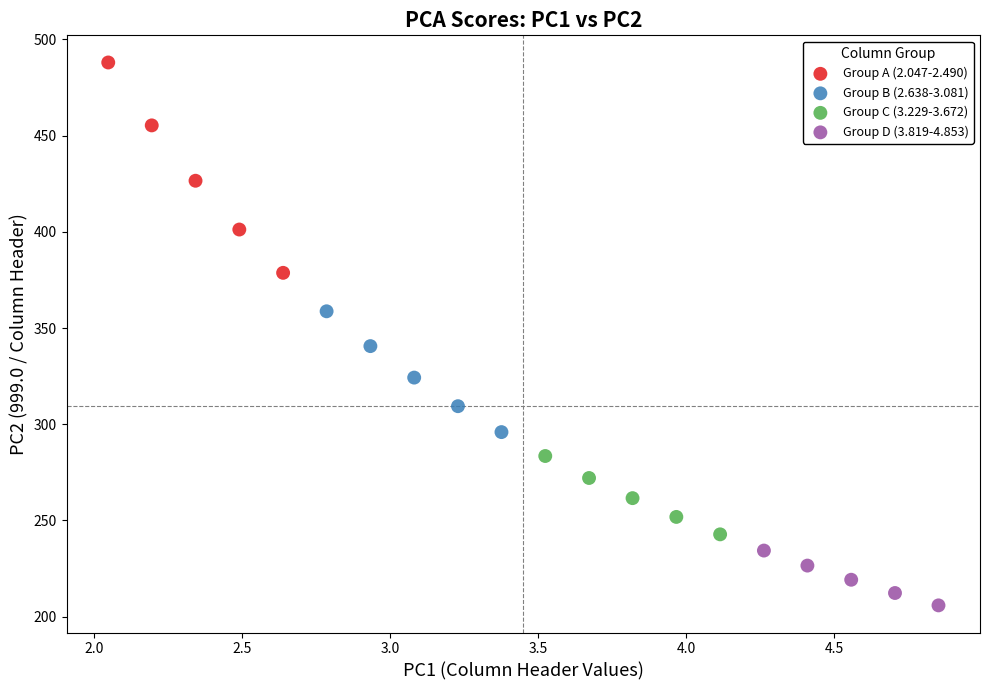

Which series contains the lowest Y value?

Group D (3.819-4.853)